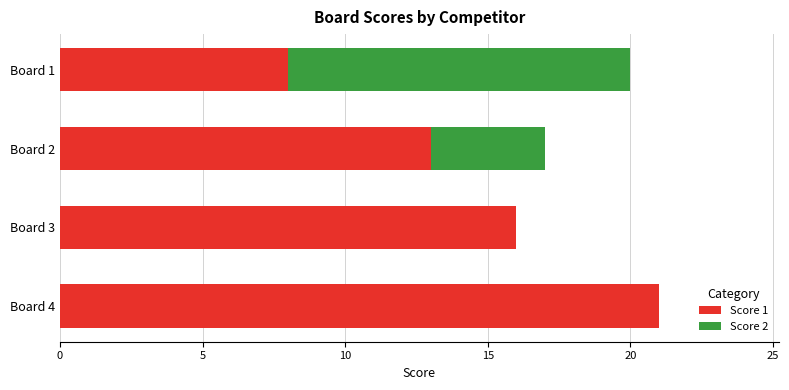

What is the total value across all series at Board 2?

17